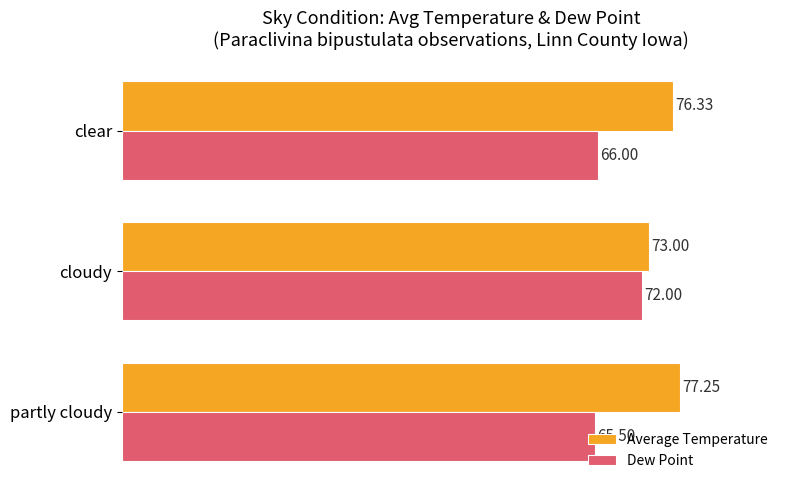

List the series in order of their overall mean, highest first.

Average Temperature, Dew Point